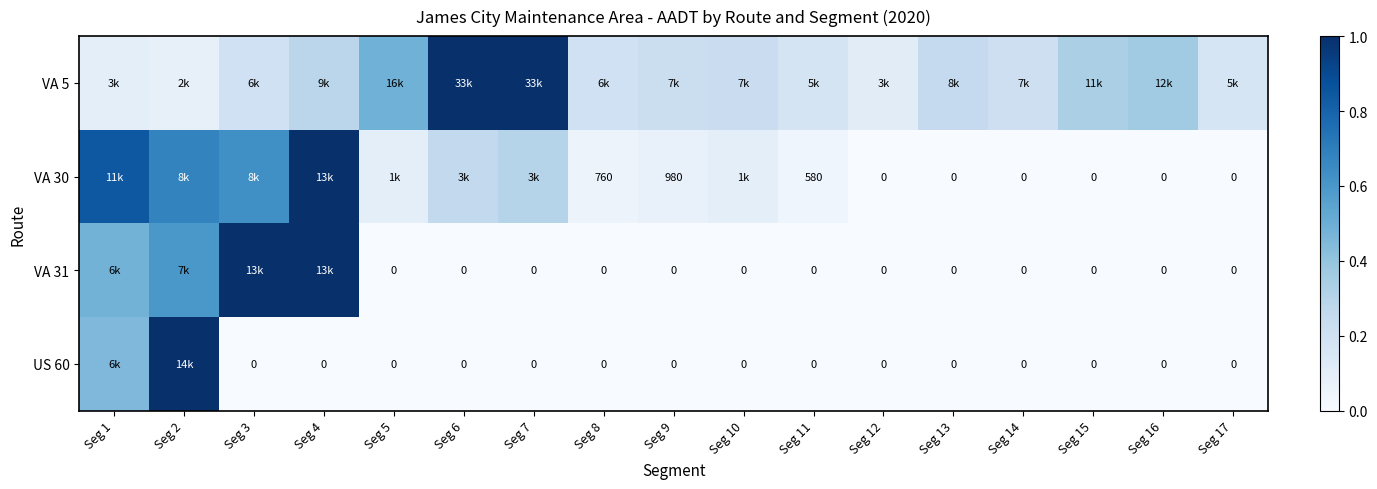

At which label does VA 31 reach its peak?

Seg 3